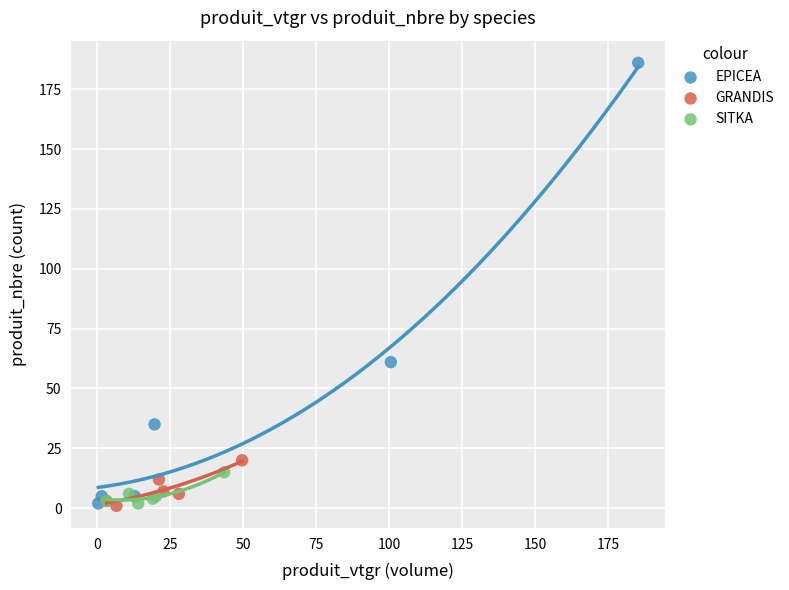

Which series has the largest Y range (max minus min)?

EPICEA